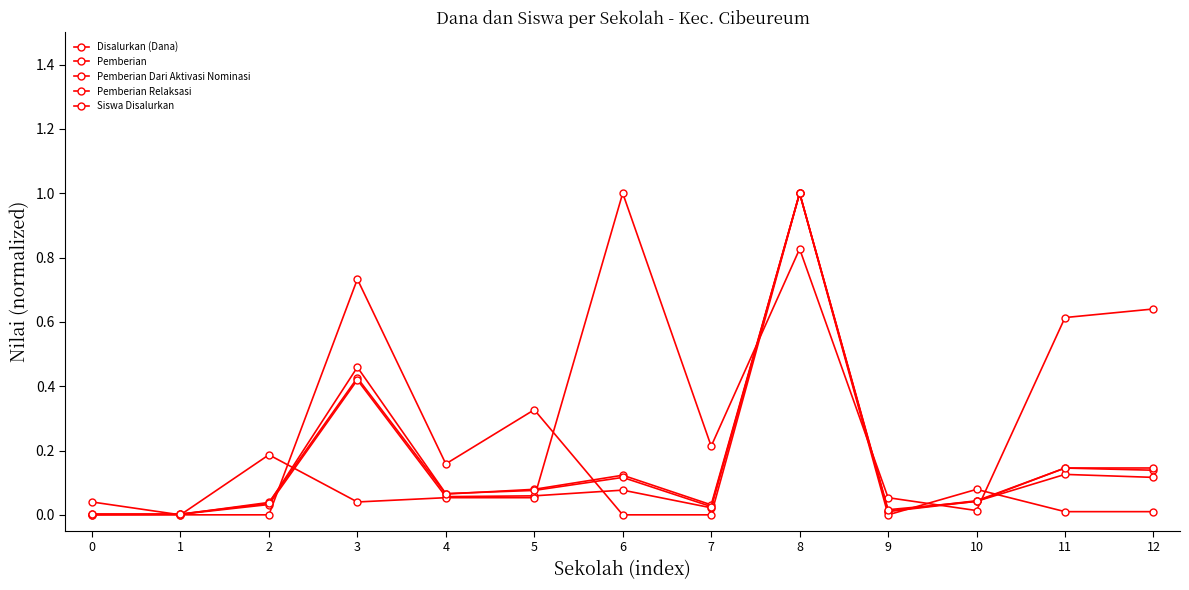

How many categories are shown in the chart?

13